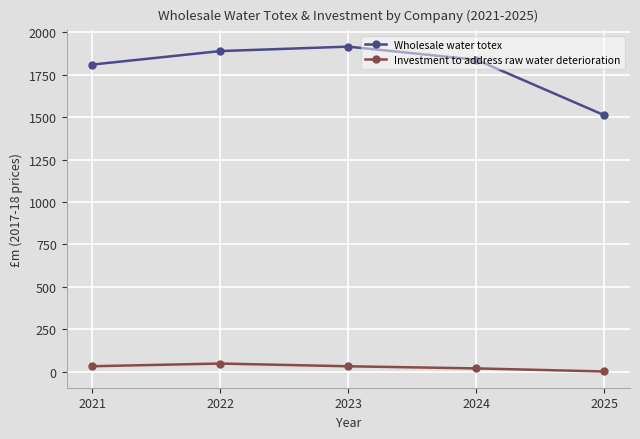

What are all the series names shown in the legend?

Wholesale water totex, Investment to address raw water deterioration